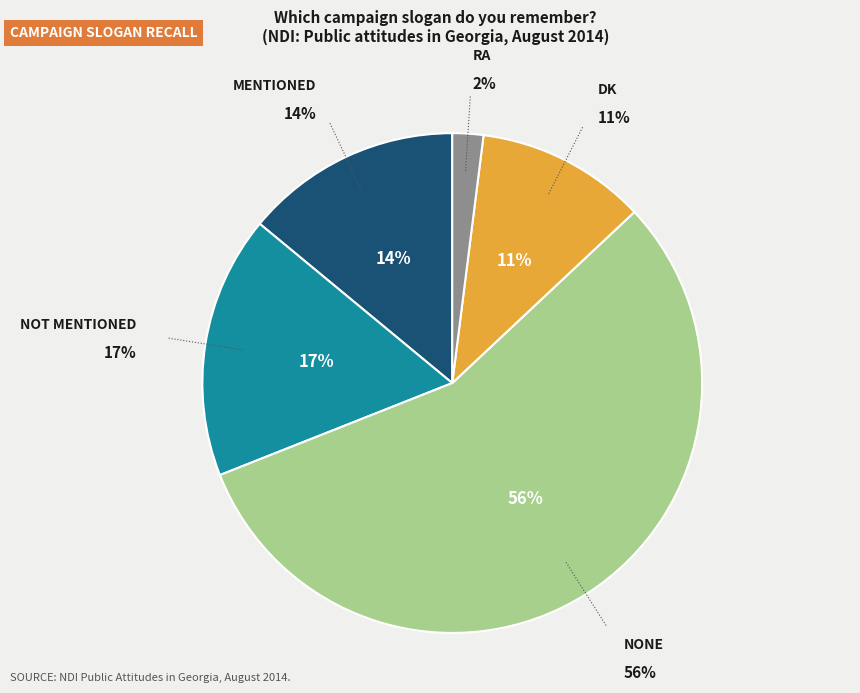

What is the largest slice in the pie chart?

None